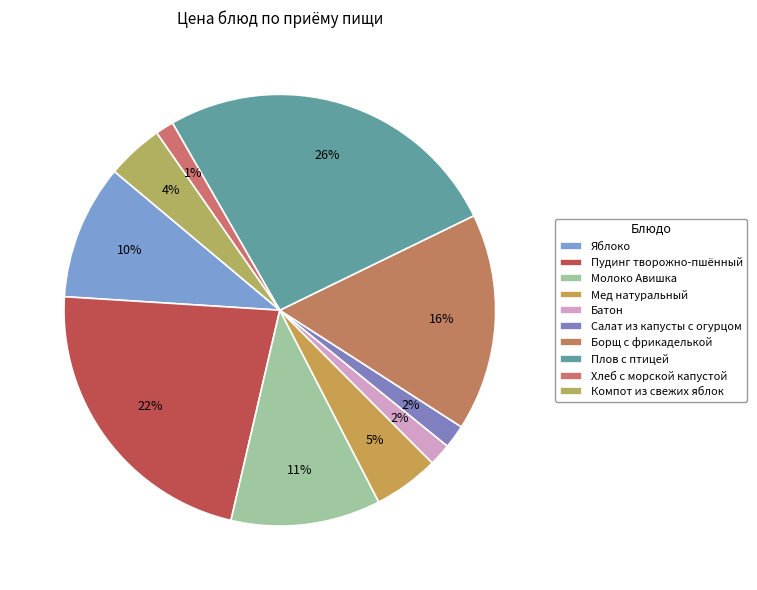

What is the largest slice in the pie chart?

Плов с птицей